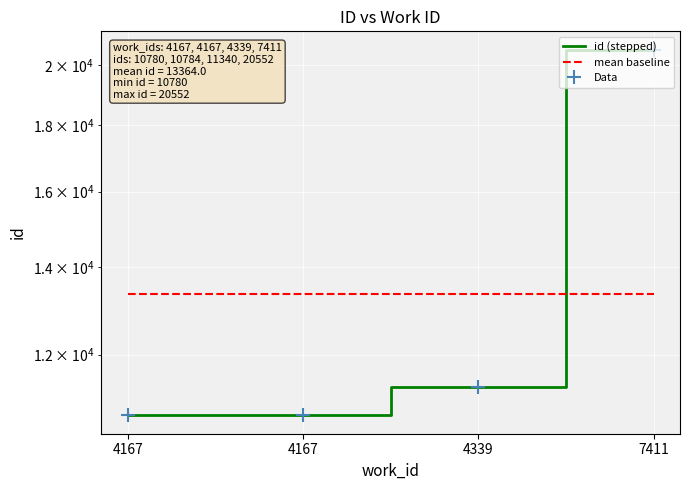

At 4339, list the series in order from largest to smallest.

mean baseline, id (stepped), Data